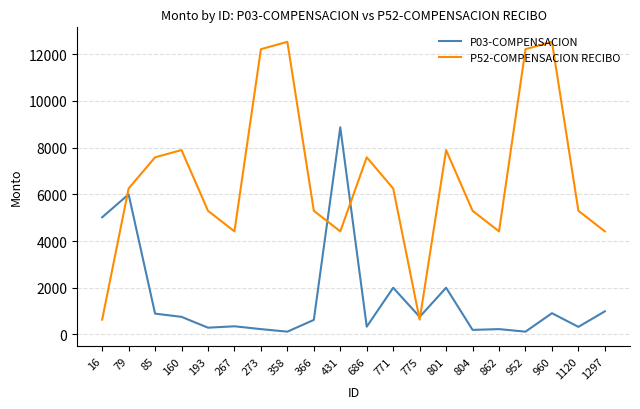

What is the greatest value displayed?

12529.3